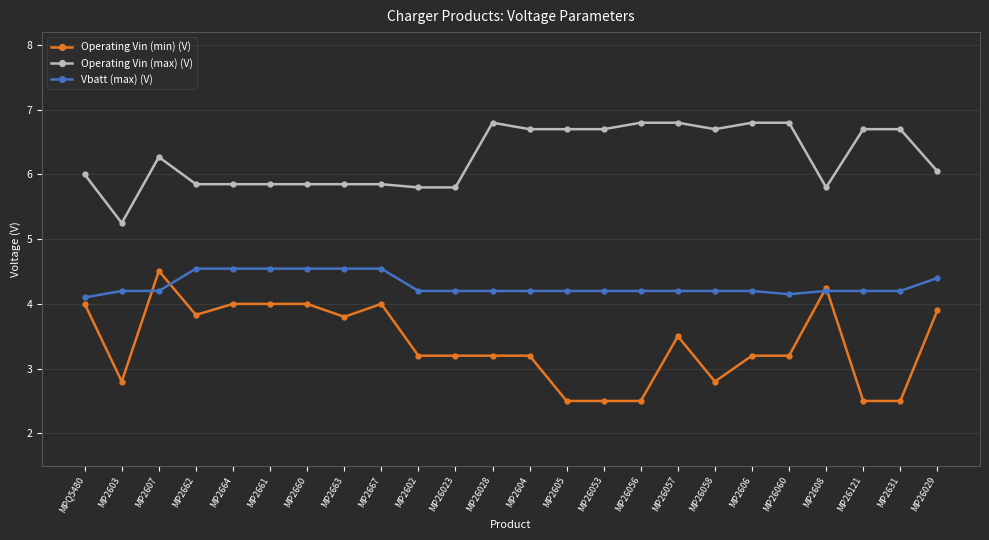

The Operating Vin (min) (V) series shows 2.5 at MP26053. True or false?

True